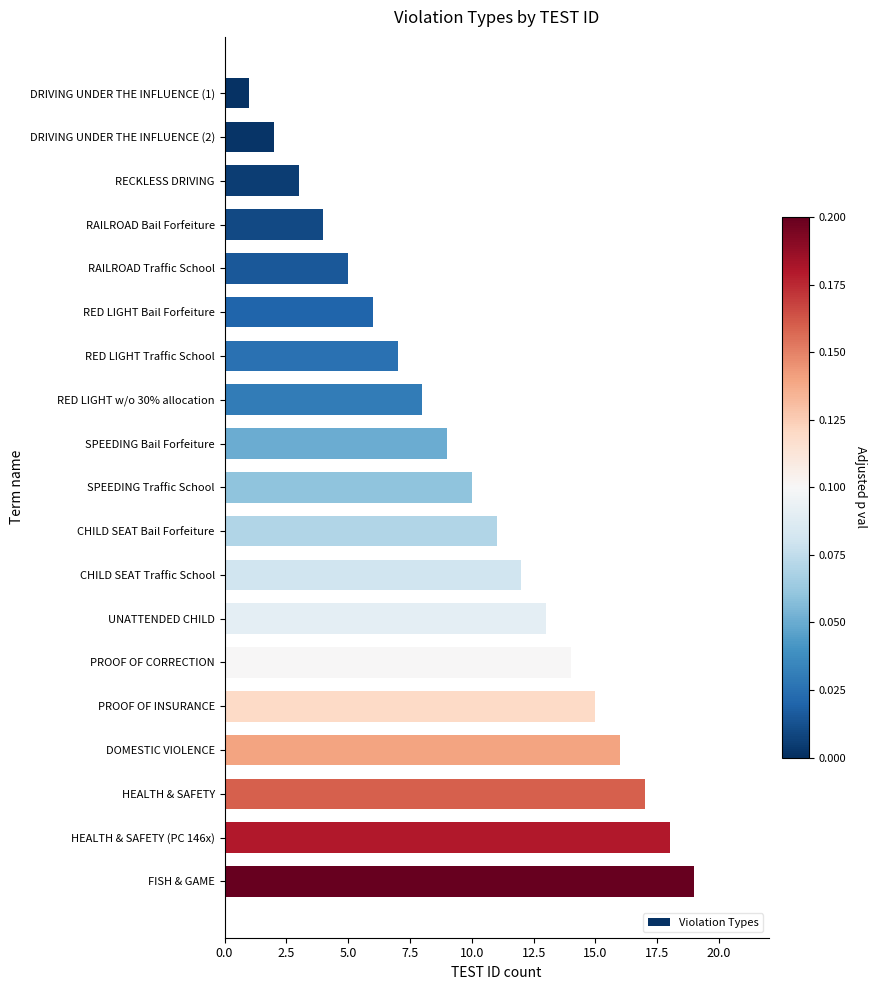

Which has a higher value, CHILD SEAT Bail Forfeiture or DRIVING UNDER THE INFLUENCE (1)?

CHILD SEAT Bail Forfeiture